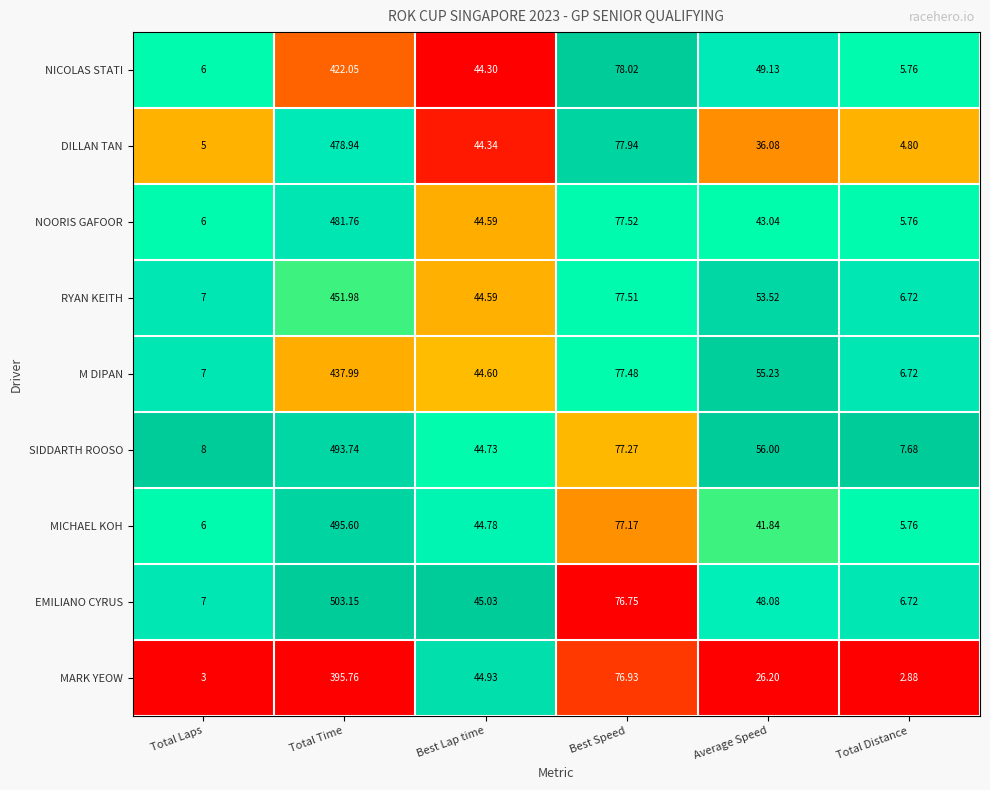

List the series in order of their peak value, lowest first.

MARK YEOW, NICOLAS STATI, M DIPAN, RYAN KEITH, DILLAN TAN, NOORIS GAFOOR, SIDDARTH ROOSO, MICHAEL KOH, EMILIANO CYRUS